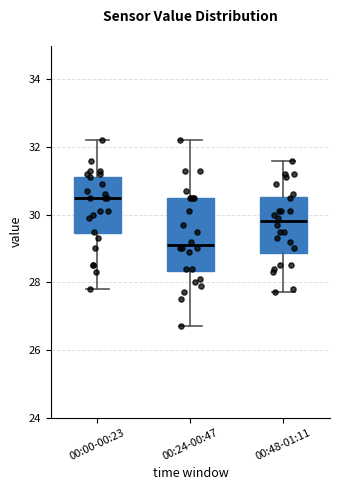

Reading left to right, read every box against the y-axis: the position of its median line, the range the box covers, and the ends of its whiskers. The values are not printed on the chart, so give them approximately, as read against the axis.

00:00-00:23: median 30.6, box 29.4 to 31.2, whiskers 27.8 to 32.2
00:24-00:47: median 29.2, box 28.4 to 30.6, whiskers 26.8 to 32.2
00:48-01:11: median 29.8, box 28.8 to 30.6, whiskers 27.8 to 31.6